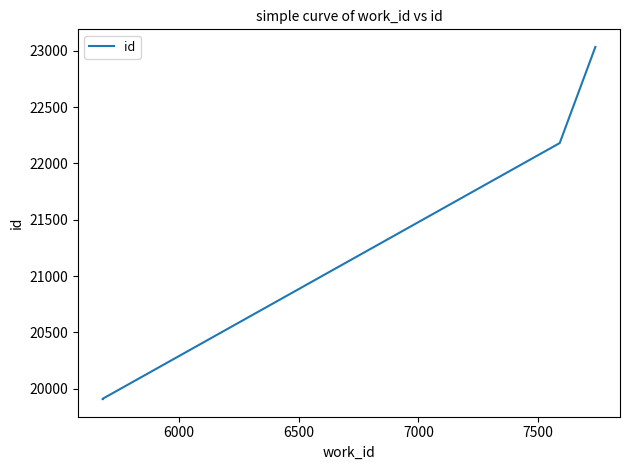

What is the minimum value shown in the chart?

19908